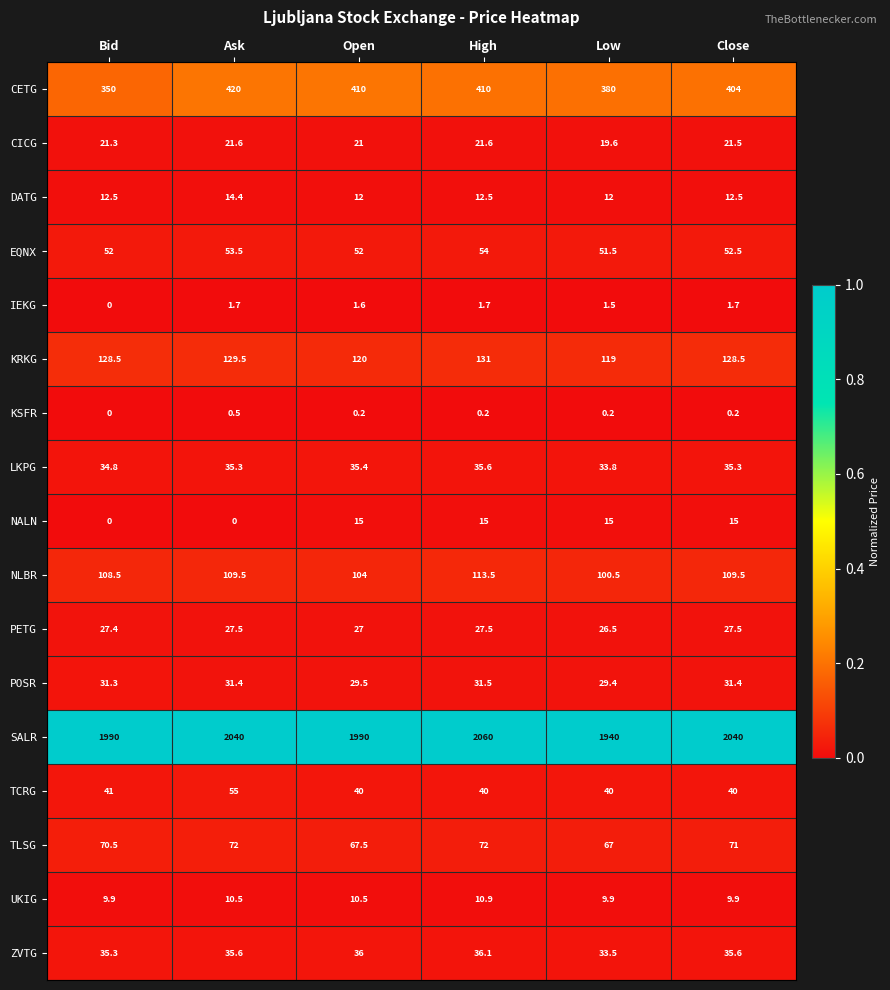

How many data points does each series have?

6